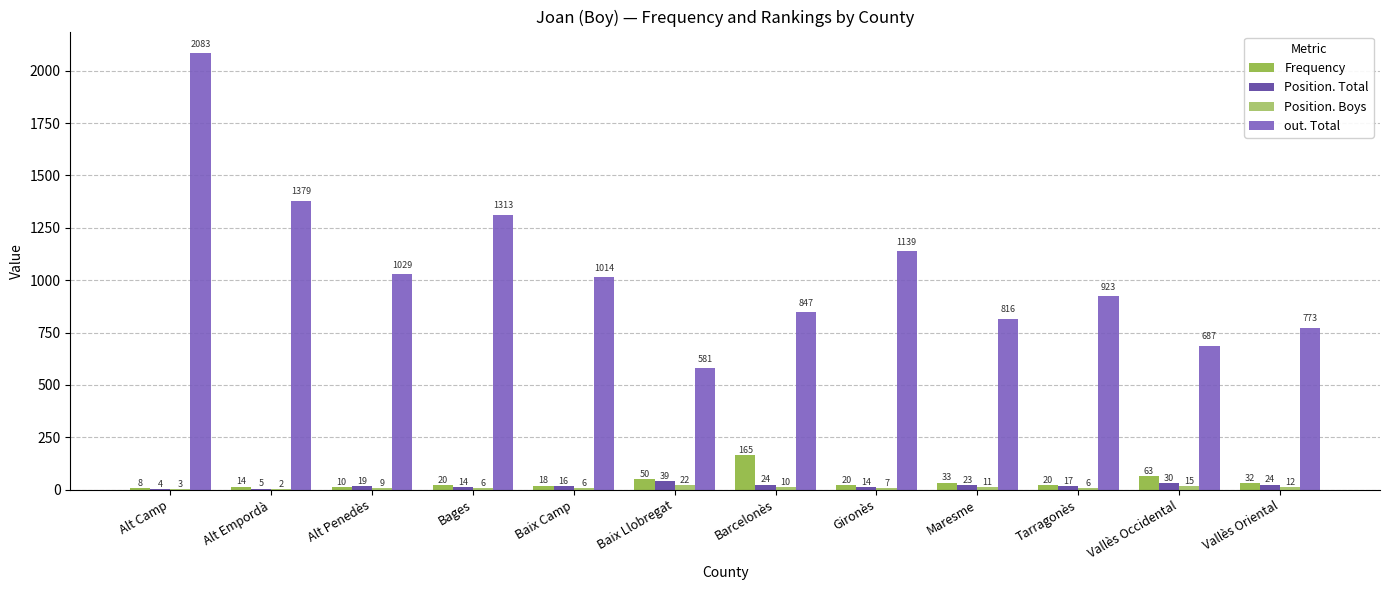

Is it true that out. Total equals 1301 at Vallès Oriental?

False